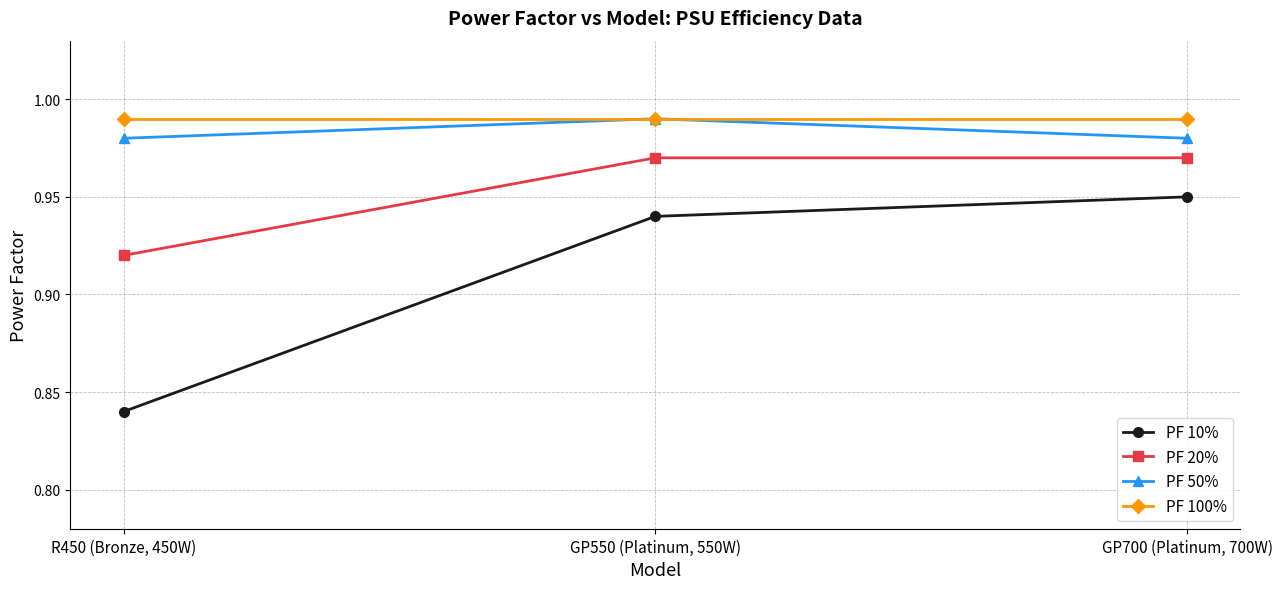

Which category has the highest value in the PF 10% series?

GP700 (Platinum, 700W)